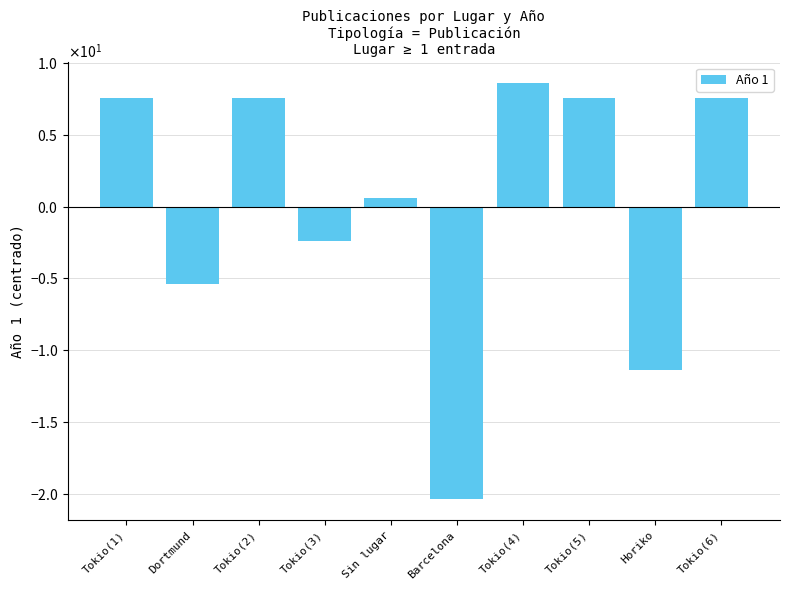

True or false: the data shows -8.8 at Barcelona.

False